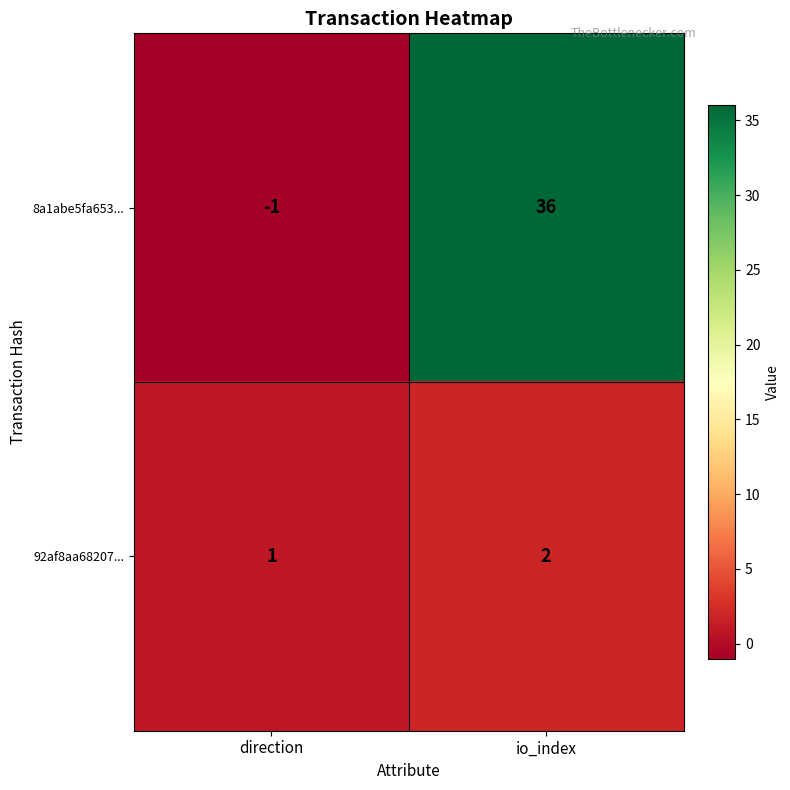

Reading left to right, list all the values displayed in this chart.

8a1abe5fa653...: -1	36
92af8aa68207...: 1	2